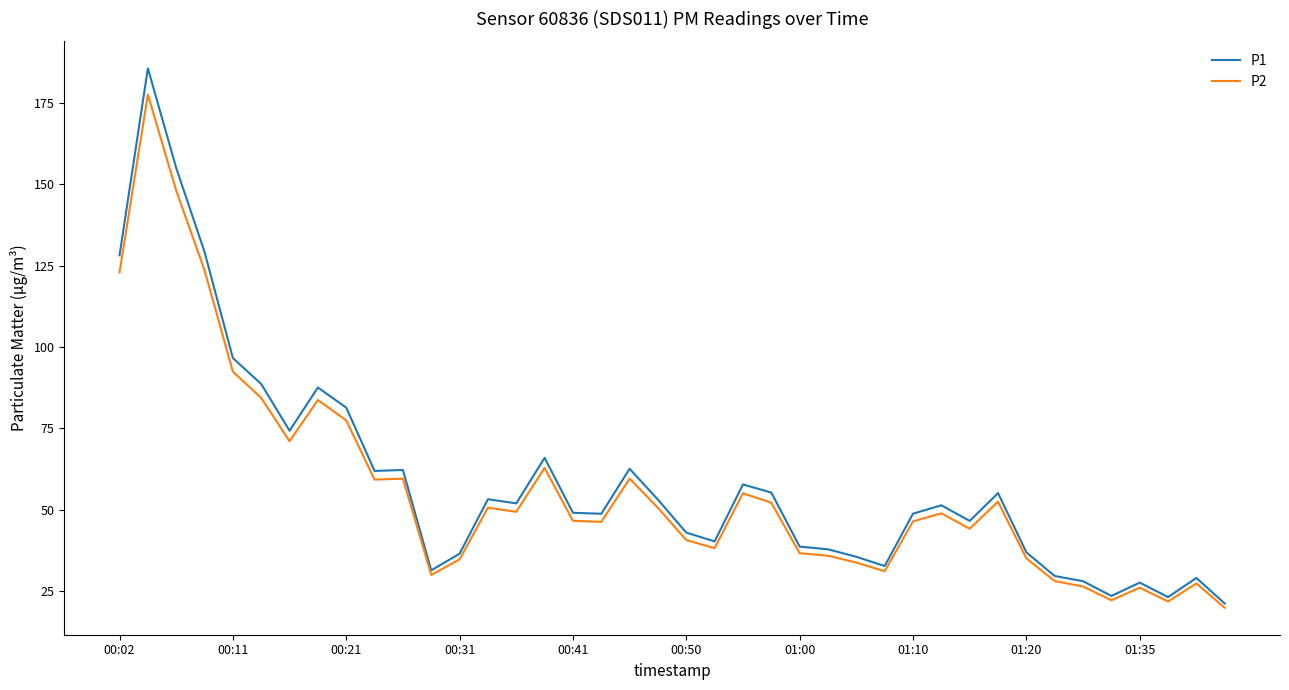

Which series has the widest spread of values?

P1